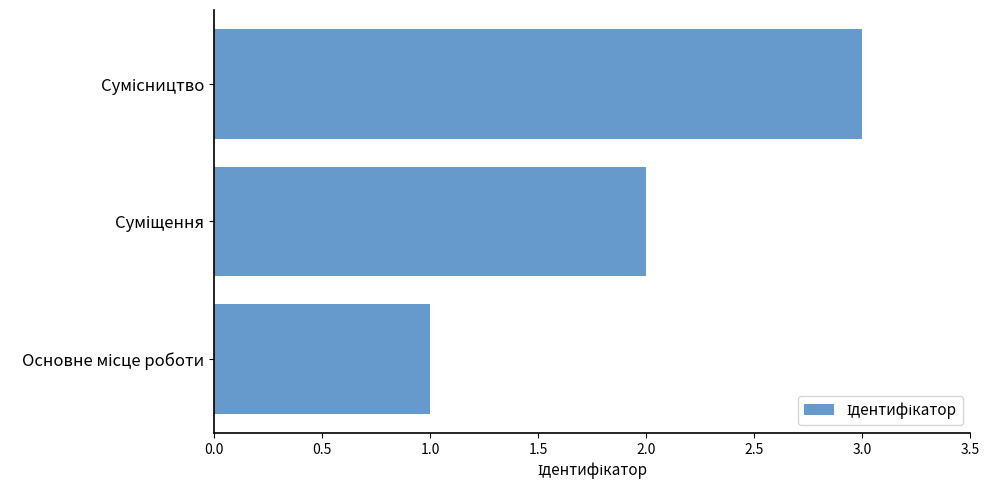

What is the greatest value displayed?

3